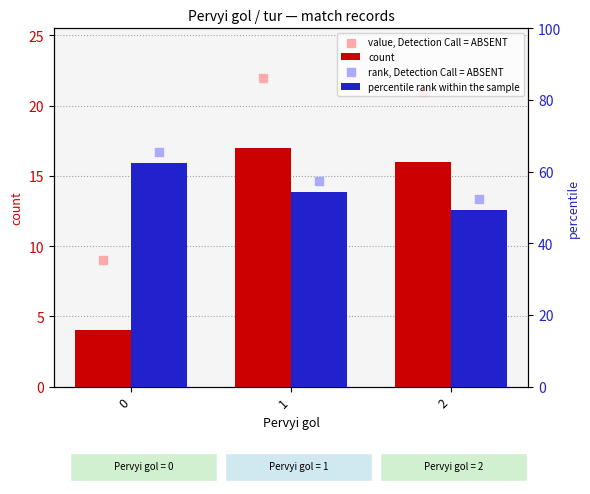

What are all the series names shown in the legend?

count, value, Detection Call = ABSENT, percentile rank within the sample, rank, Detection Call = ABSENT